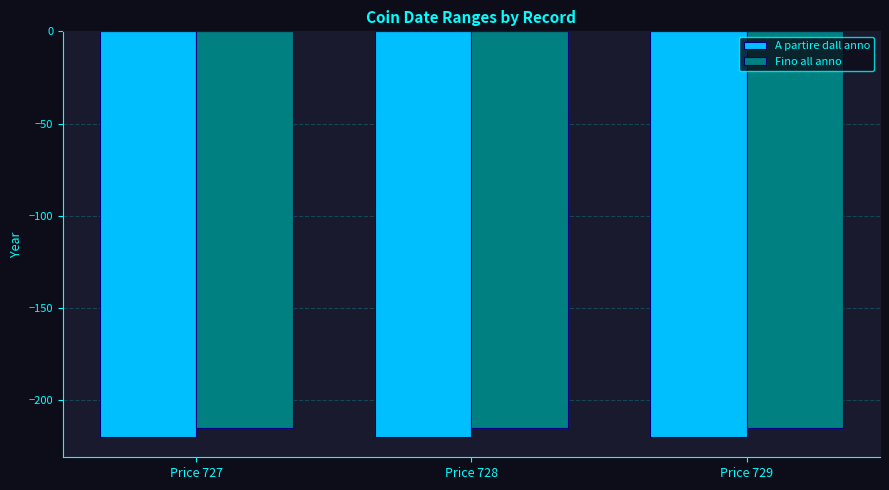

What is the minimum value shown in the chart?

-220